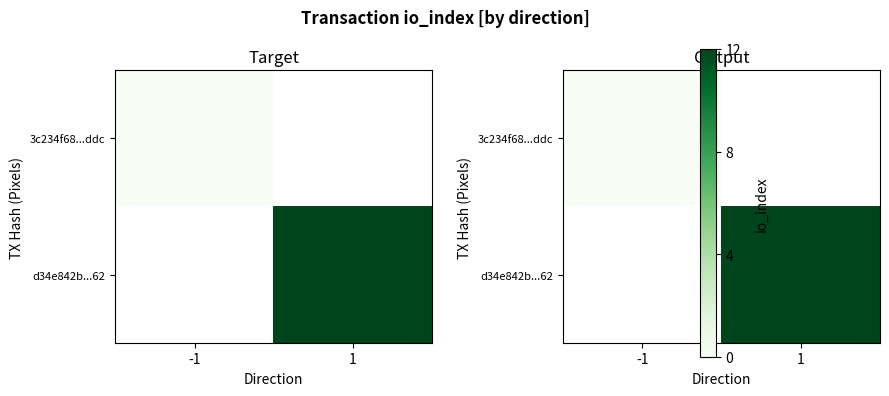

Is it true that d34e842b...62 equals 5.4 at 1?

False